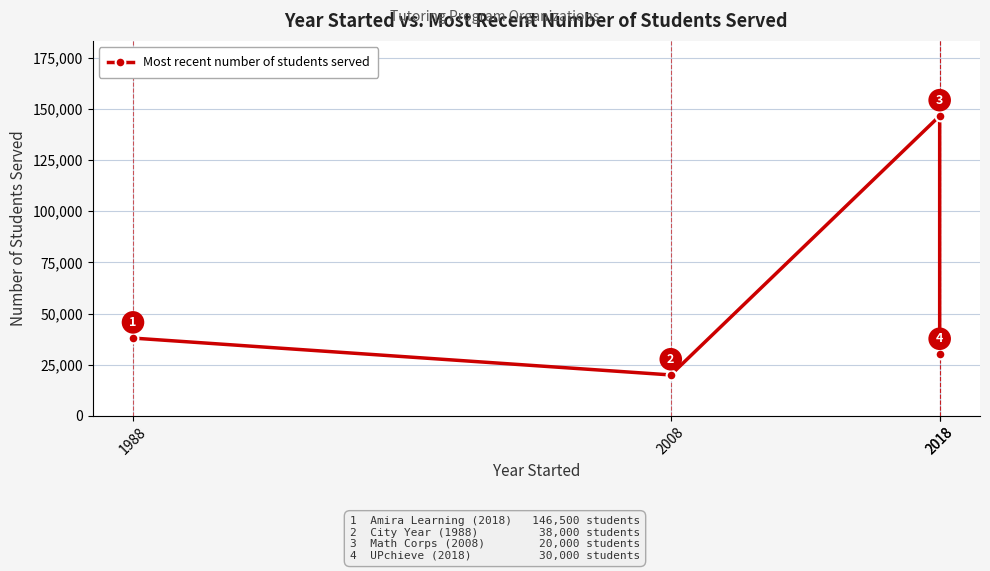

What is the change in value from 1988 to 2008?

-18000